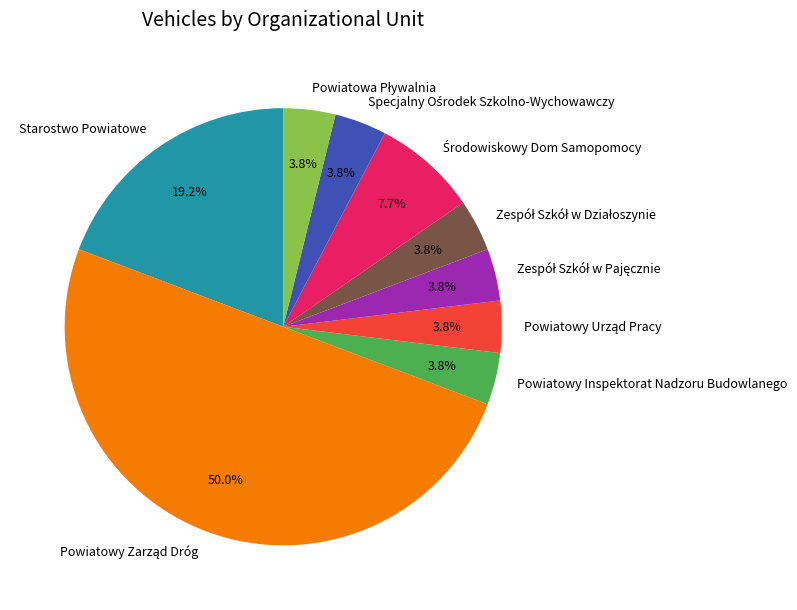

Is Powiatowy Inspektorat Nadzoru Budowlanego the majority of the pie?

No